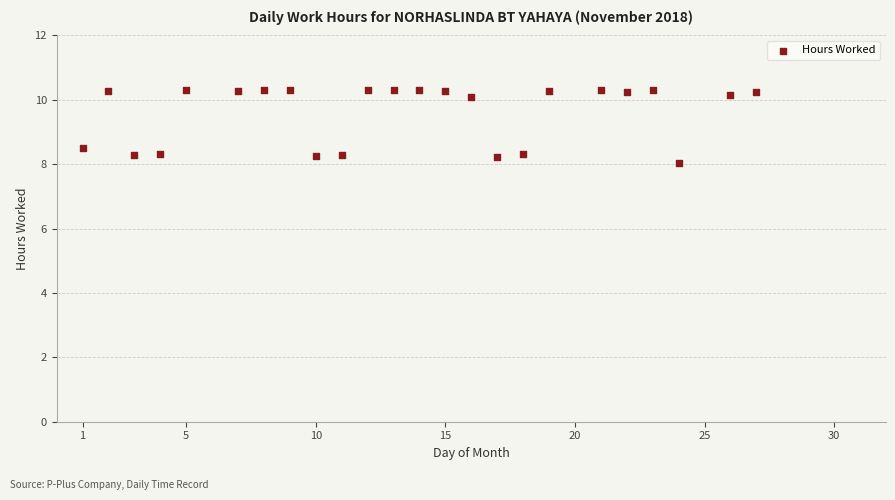

What is the range of Y values (max minus min)?

2.3